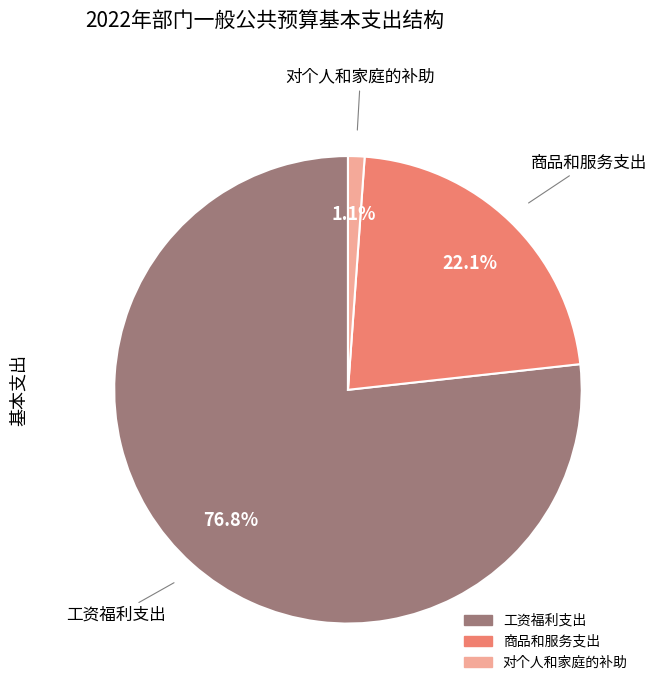

What percentage is the 对个人和家庭的补助 slice, to the nearest percent?

1%